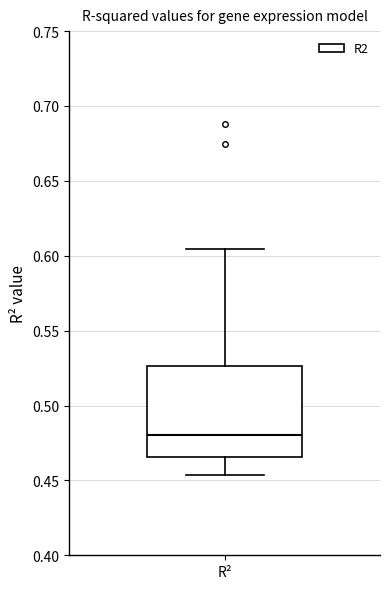

Read this box plot against the y-axis: the position of the median line, the range covered by the box, and the ends of both whiskers. The values are not printed on the chart, so give them approximately, as read against the axis.

median 0.480, box 0.465 to 0.525, whiskers 0.455 to 0.605